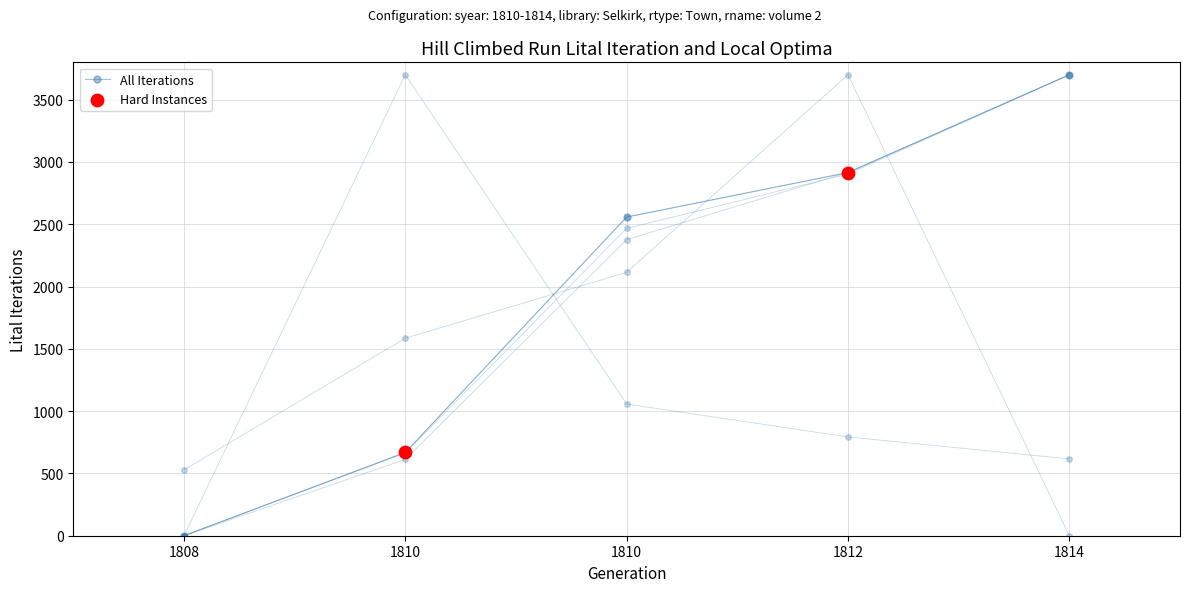

At how many categories does at least one series exceed 715?

4